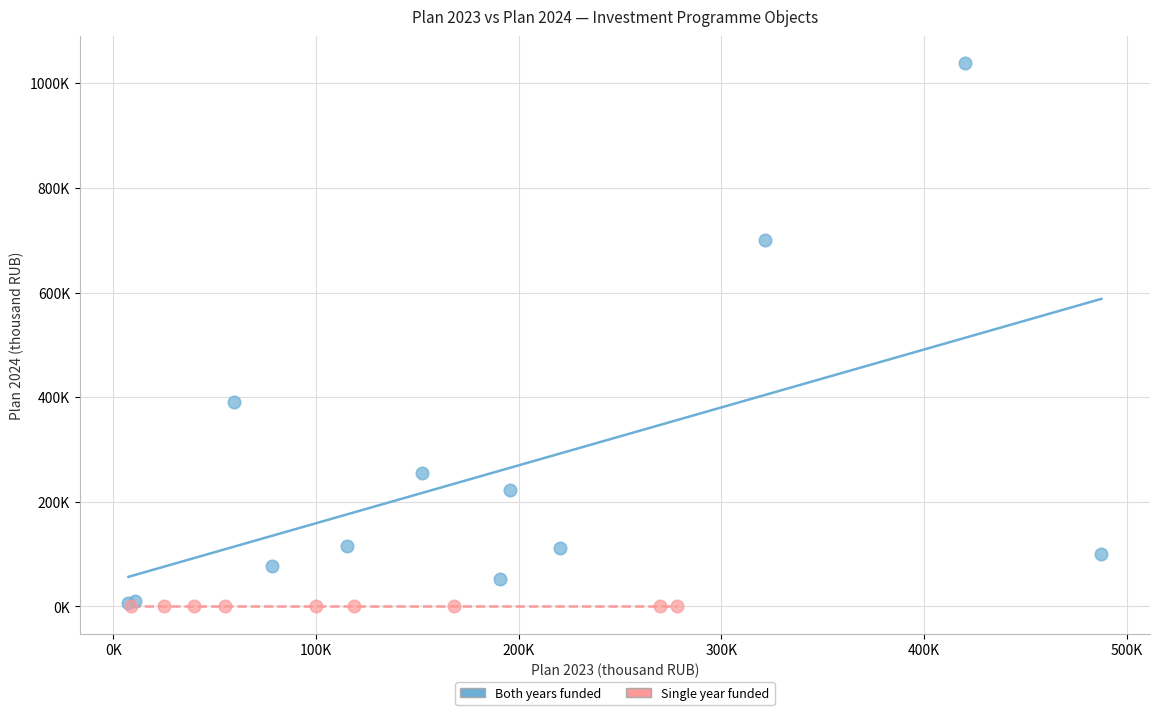

What are all the series names shown in the legend?

Both years funded, Single year funded